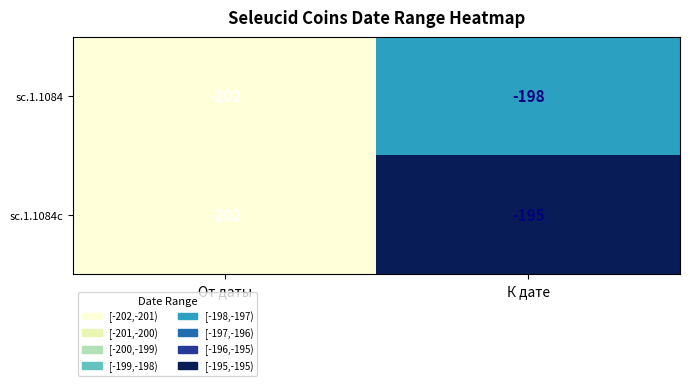

True or false: sc.1.1084 has a value of -93 at От даты.

False